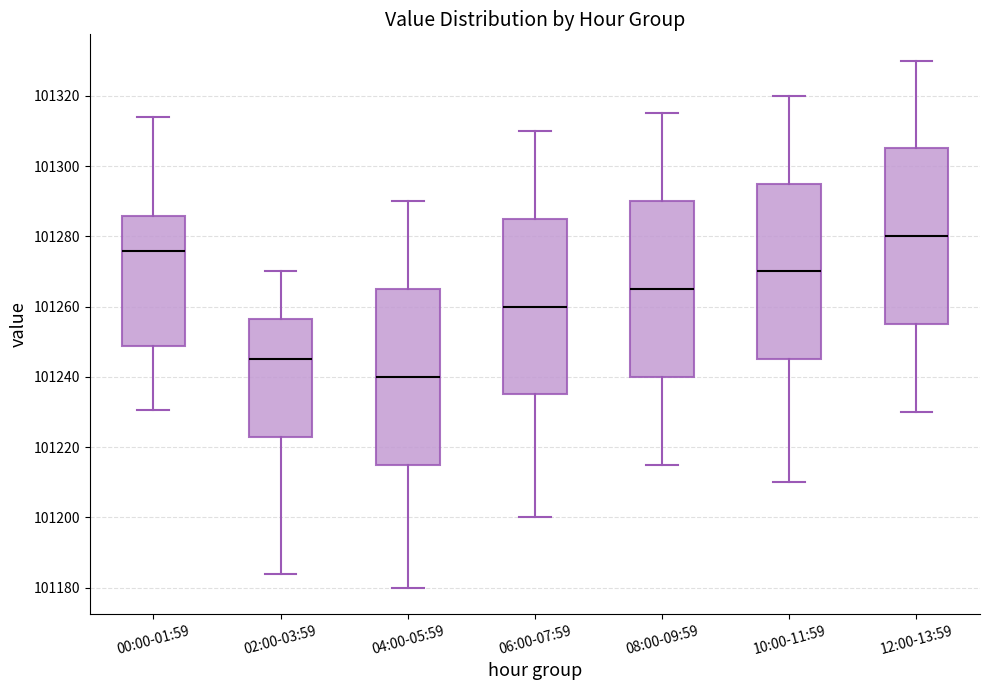

Reading left to right, read every box against the y-axis: the position of its median line, the range the box covers, and the ends of its whiskers. The values are not printed on the chart, so give them approximately, as read against the axis.

00:00-01:59: median 101276, box 101248 to 101286, whiskers 101230 to 101314
02:00-03:59: median 101246, box 101224 to 101256, whiskers 101184 to 101270
04:00-05:59: median 101240, box 101216 to 101266, whiskers 101180 to 101290
06:00-07:59: median 101260, box 101236 to 101286, whiskers 101200 to 101310
08:00-09:59: median 101266, box 101240 to 101290, whiskers 101216 to 101316
10:00-11:59: median 101270, box 101246 to 101296, whiskers 101210 to 101320
12:00-13:59: median 101280, box 101256 to 101306, whiskers 101230 to 101330